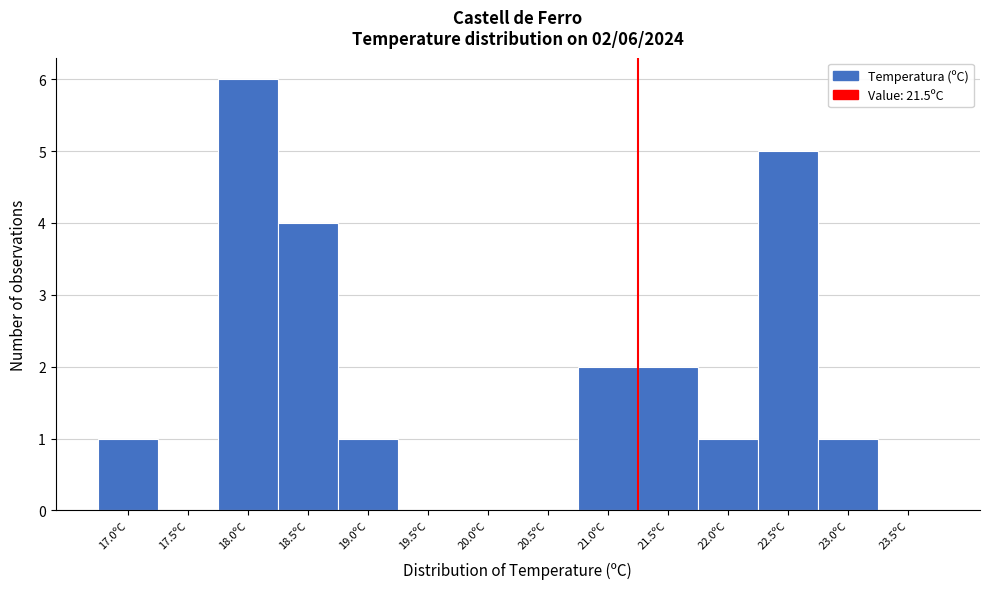

Reading right to left, transcribe all the data shown in this chart.

23.5ºC=0	23.0ºC=1	22.5ºC=5	22.0ºC=1	21.5ºC=2	21.0ºC=2	20.5ºC=0	20.0ºC=0	19.5ºC=0	19.0ºC=1	18.5ºC=4	18.0ºC=6	17.5ºC=0	17.0ºC=1